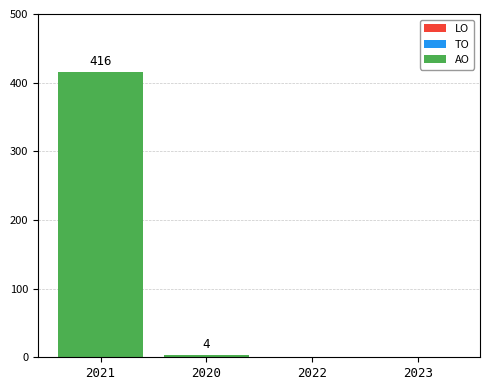

What is the change in value from 2021 to 2022?

-416